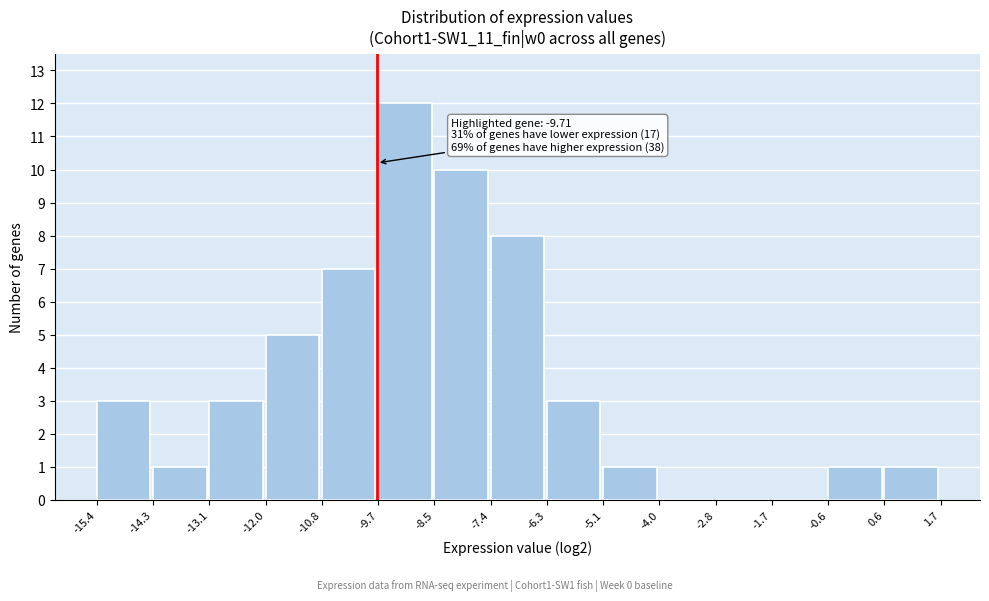

Which range on the x-axis has the tallest bar?

-9.7 to -8.5